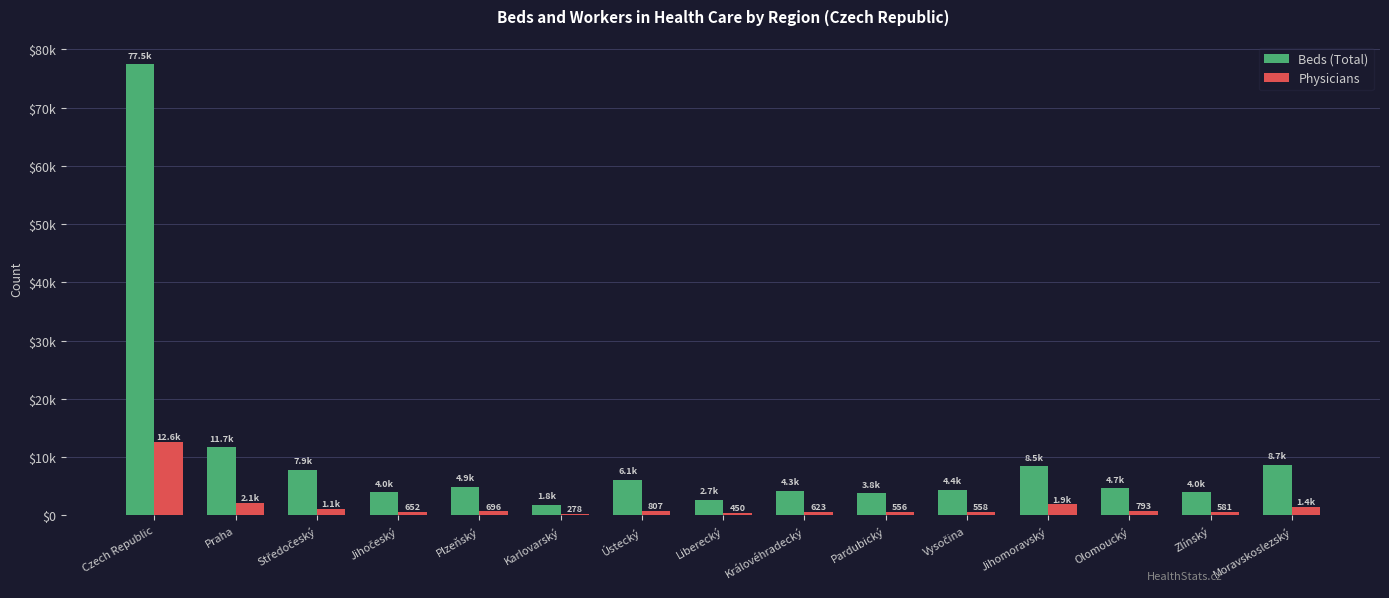

What is the sum of all Physicians values?

25176.1